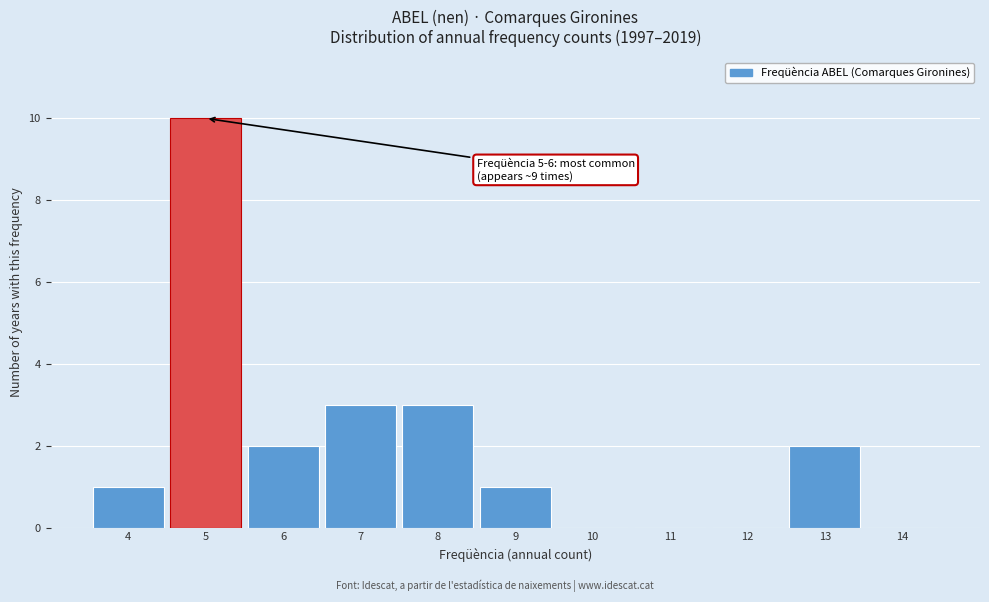

Over which range of the x-axis is the bar tallest?

4.5 to 5.5